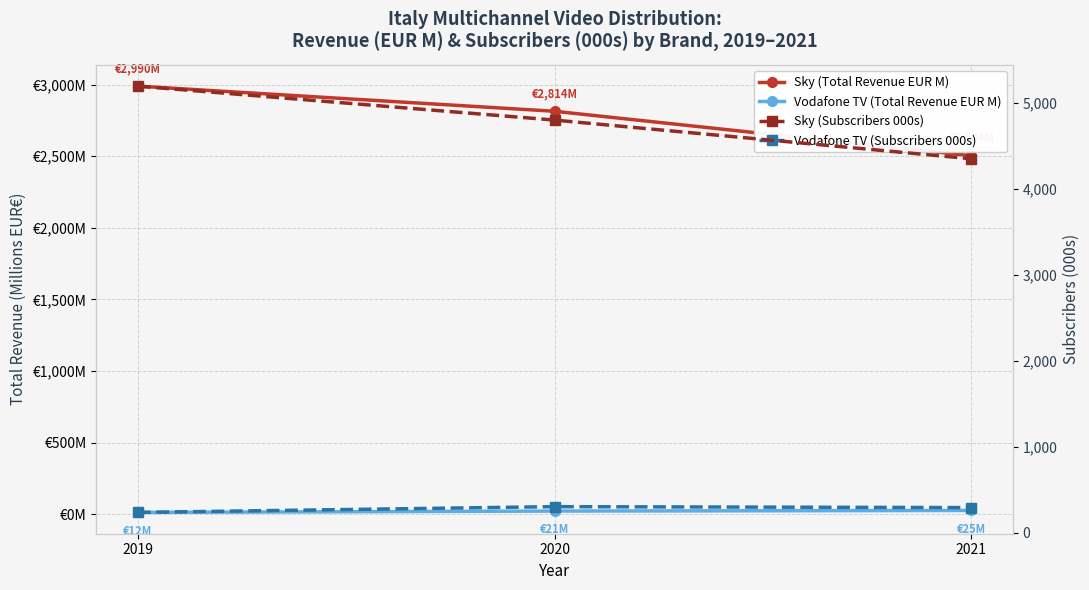

What is the difference between the maximum and second lowest values in the Sky (Total Revenue EUR M) series?

175.7